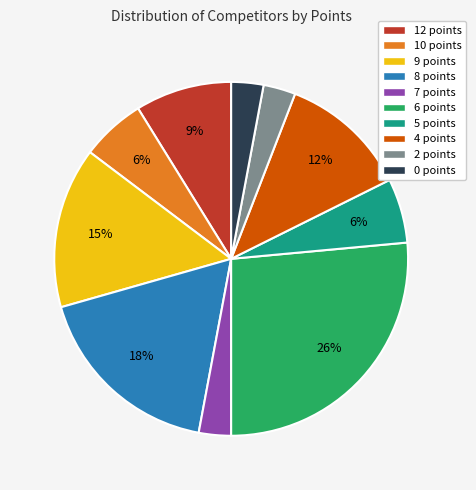

What is the largest slice in the pie chart?

6 points